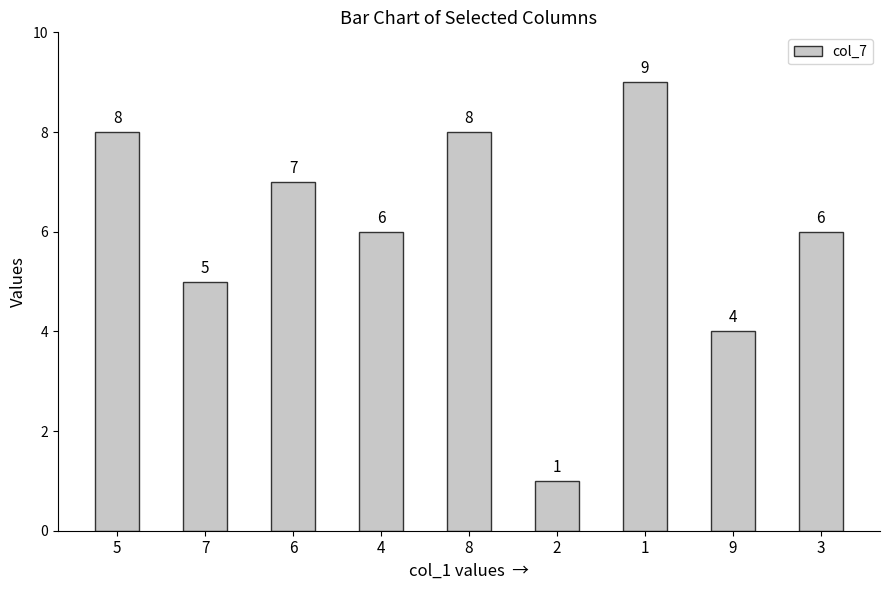

Are the bars horizontal?

No